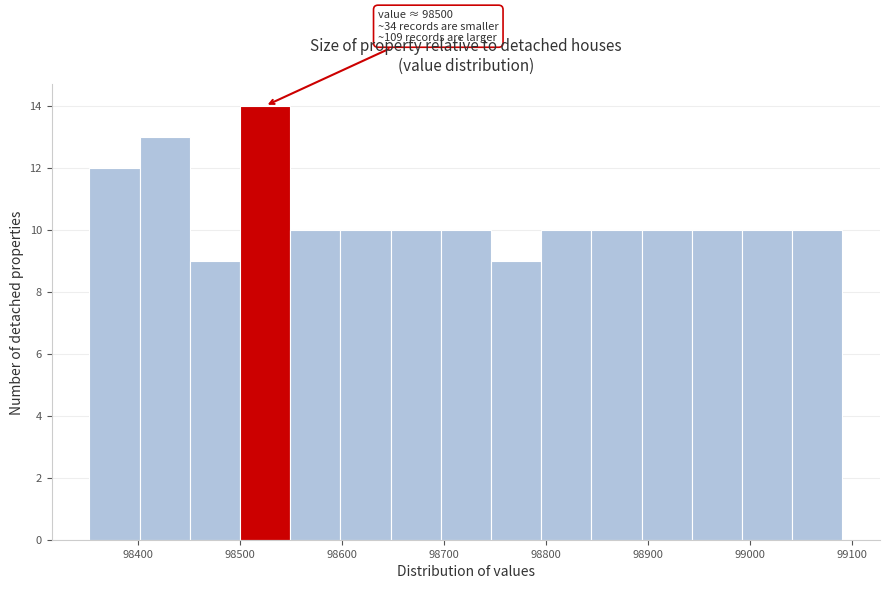

Over which range of the x-axis is the bar tallest?

98500 to 98550